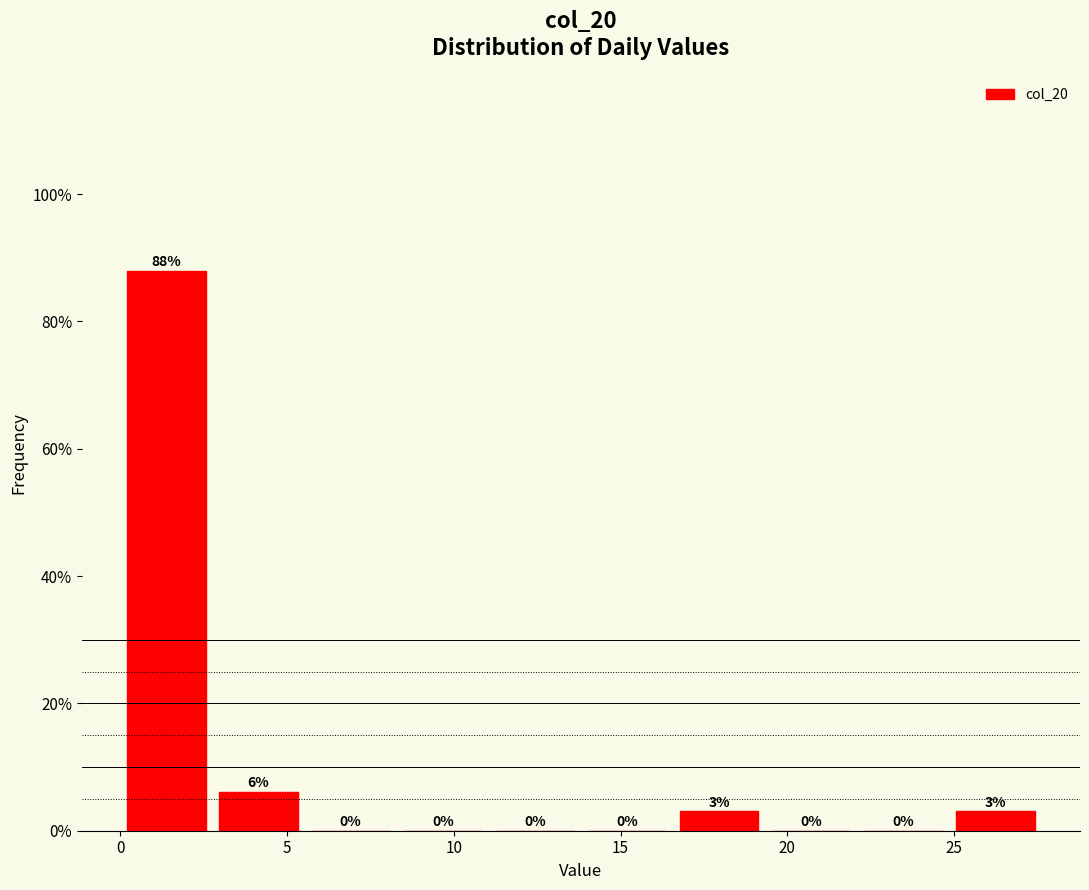

Which range on the x-axis has the tallest bar?

0.0 to 3.0